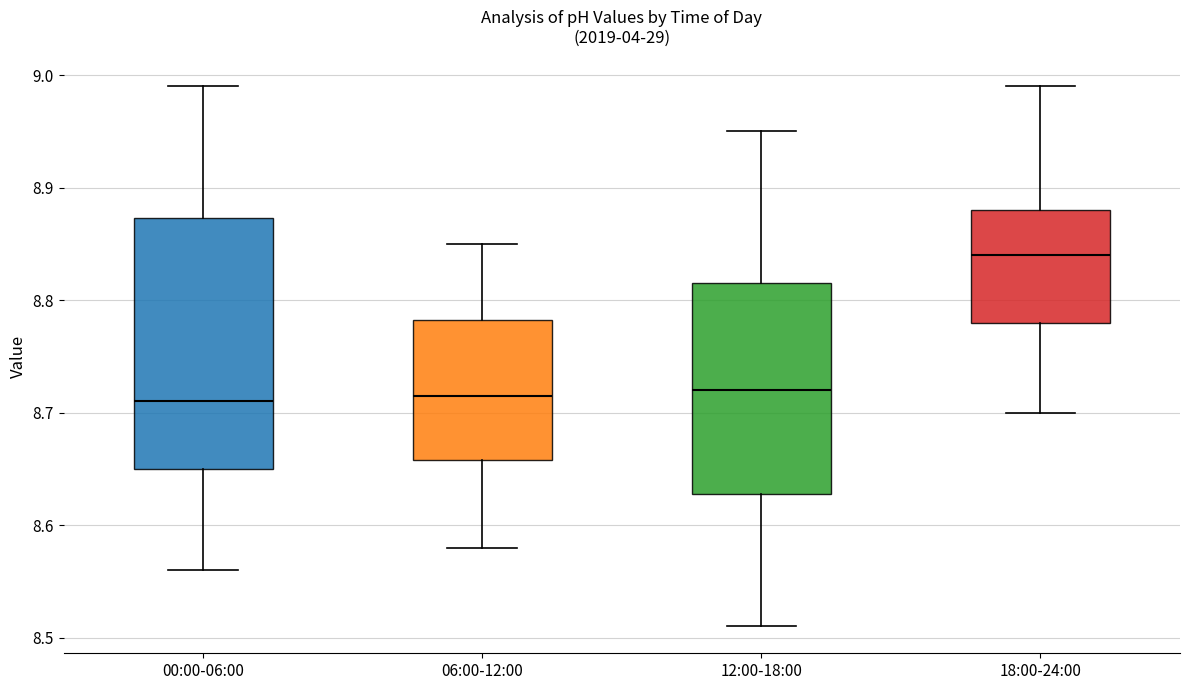

Reading left to right, read every box against the y-axis: the position of its median line, the range the box covers, and the ends of its whiskers. The values are not printed on the chart, so give them approximately, as read against the axis.

00:00-06:00: median 8.71, box 8.65 to 8.87, whiskers 8.56 to 8.99
06:00-12:00: median 8.72, box 8.66 to 8.78, whiskers 8.58 to 8.85
12:00-18:00: median 8.72, box 8.63 to 8.82, whiskers 8.51 to 8.95
18:00-24:00: median 8.84, box 8.78 to 8.88, whiskers 8.70 to 8.99